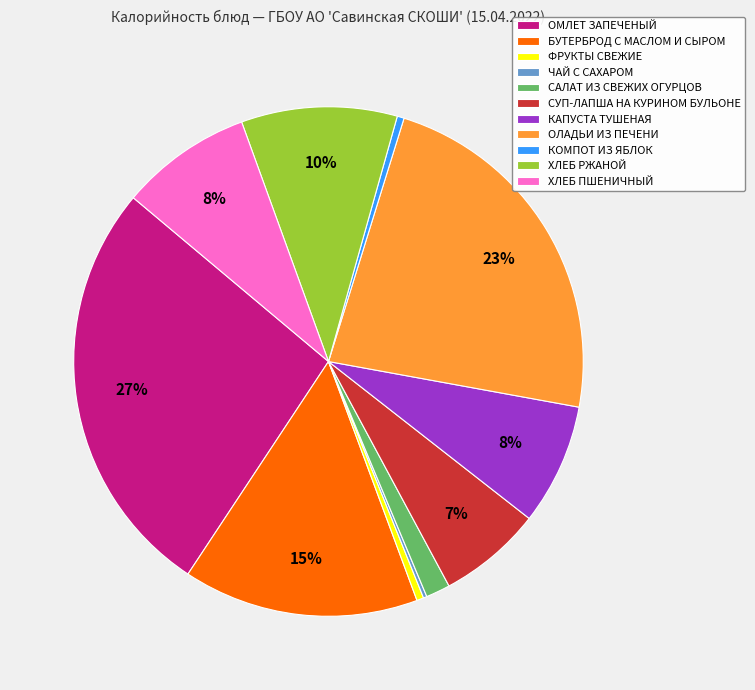

To the nearest percent, what is the average slice percentage?

9%